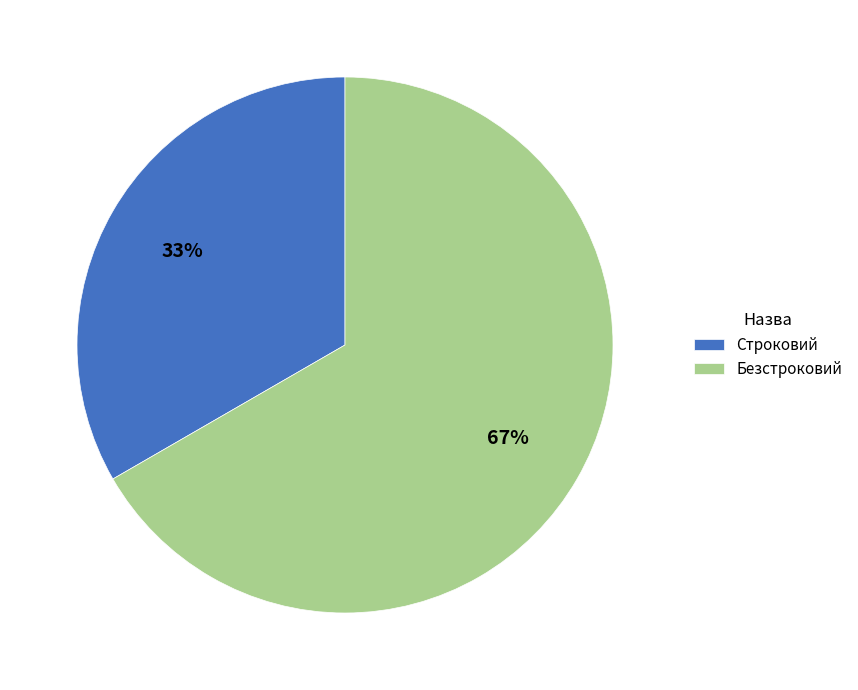

Do Строковий and Безстроковий together represent more than half of the pie?

Yes